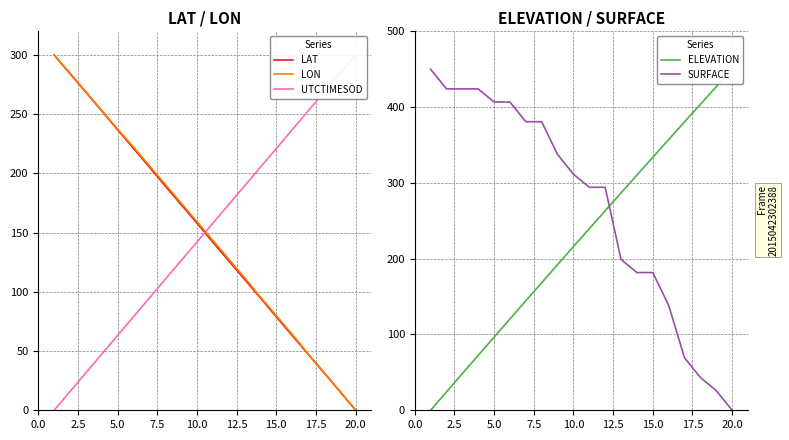

What is the value of the ELEVATION point at the 16th from the left?

357.2